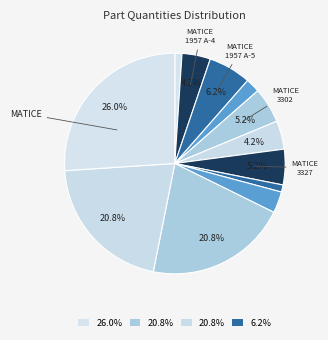

How many slices are in this pie chart?

12